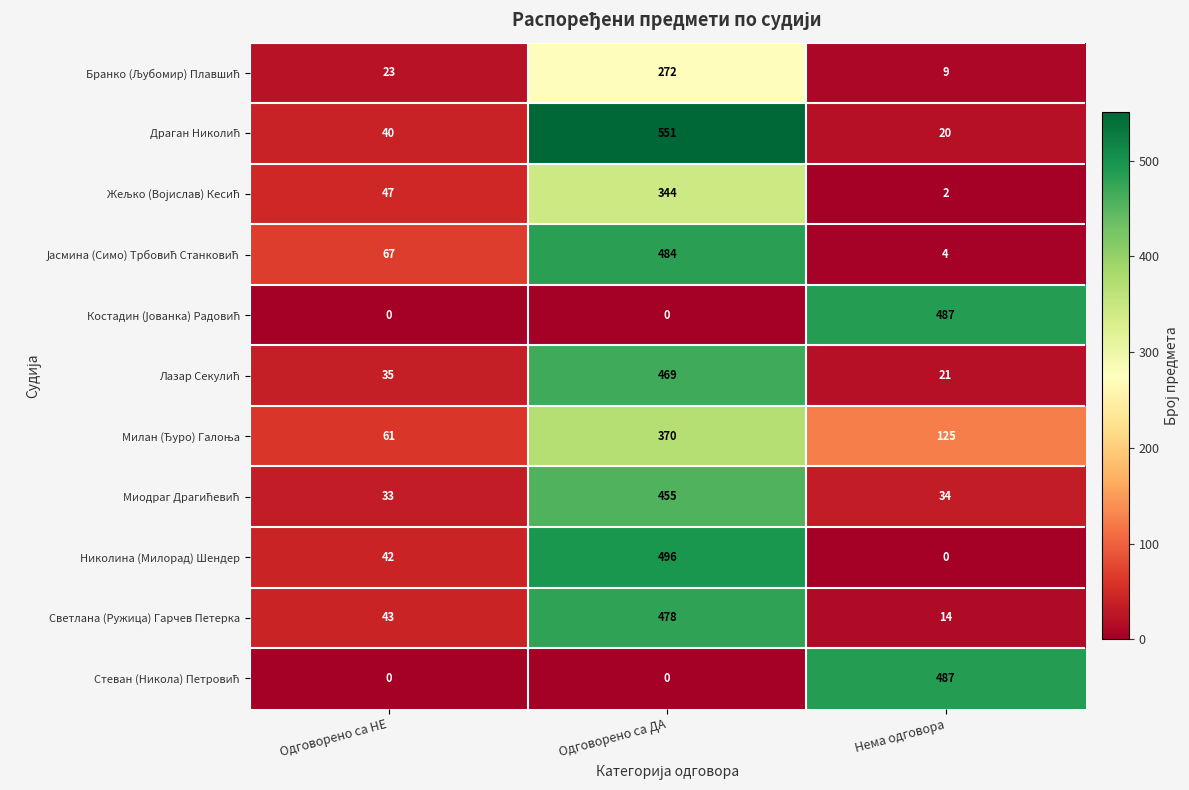

At which category is the sum across all series the highest?

Одговорено са ДА